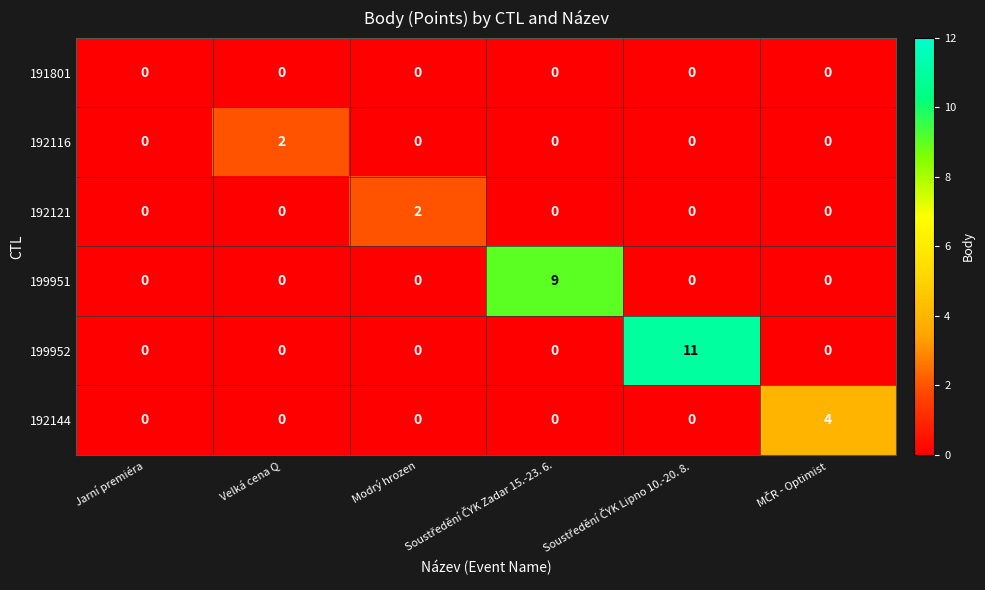

Which series has the largest range (max minus min)?

199952